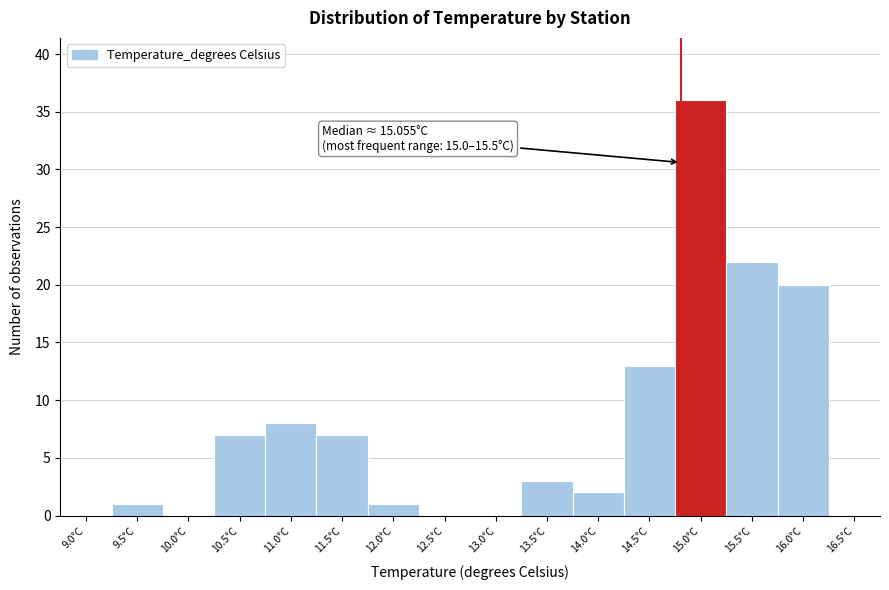

Reading left to right, list all the values displayed in this chart.

9.0°C=0	9.5°C=1	10.0°C=0	10.5°C=7	11.0°C=8	11.5°C=7	12.0°C=1	12.5°C=0	13.0°C=0	13.5°C=3	14.0°C=2	14.5°C=13	15.0°C=36	15.5°C=22	16.0°C=20	16.5°C=0